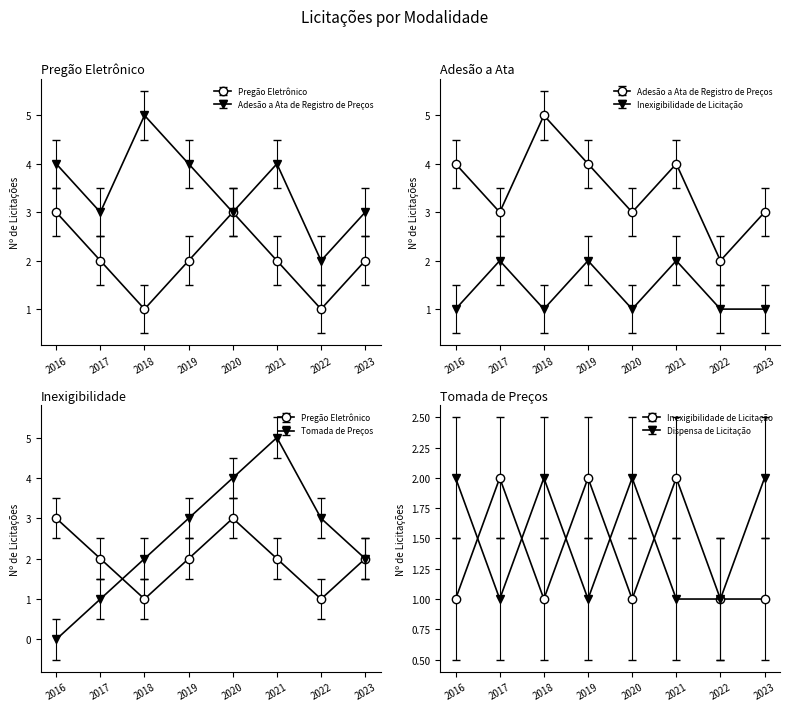

At which category does Dispensa de Licitação reach its first local peak?

2018